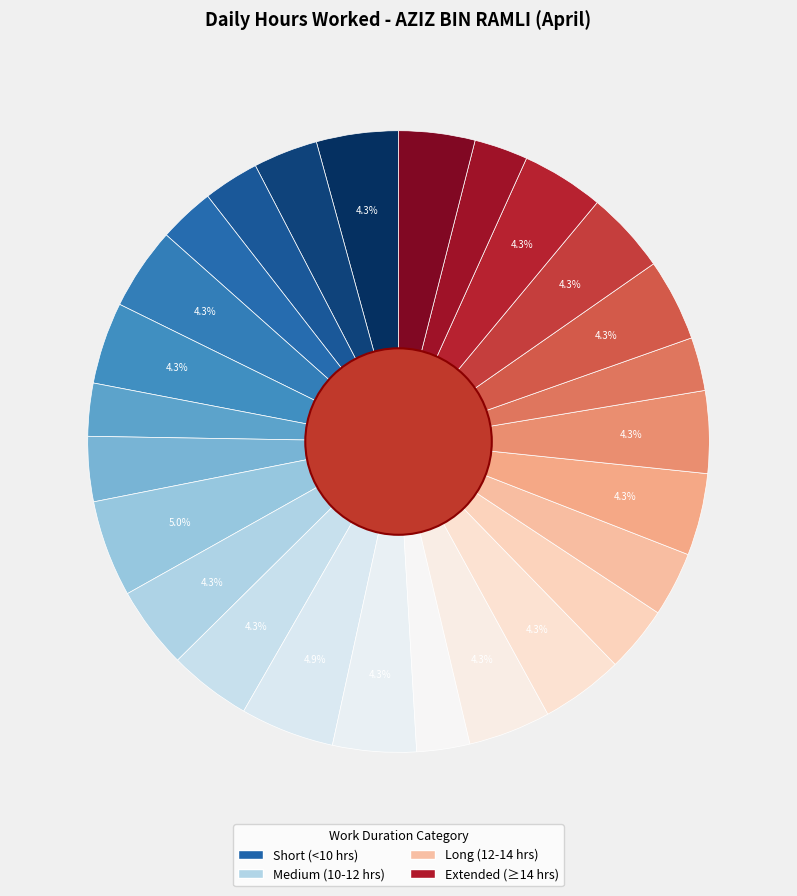

Is there any slice that represents more than half of the pie?

No